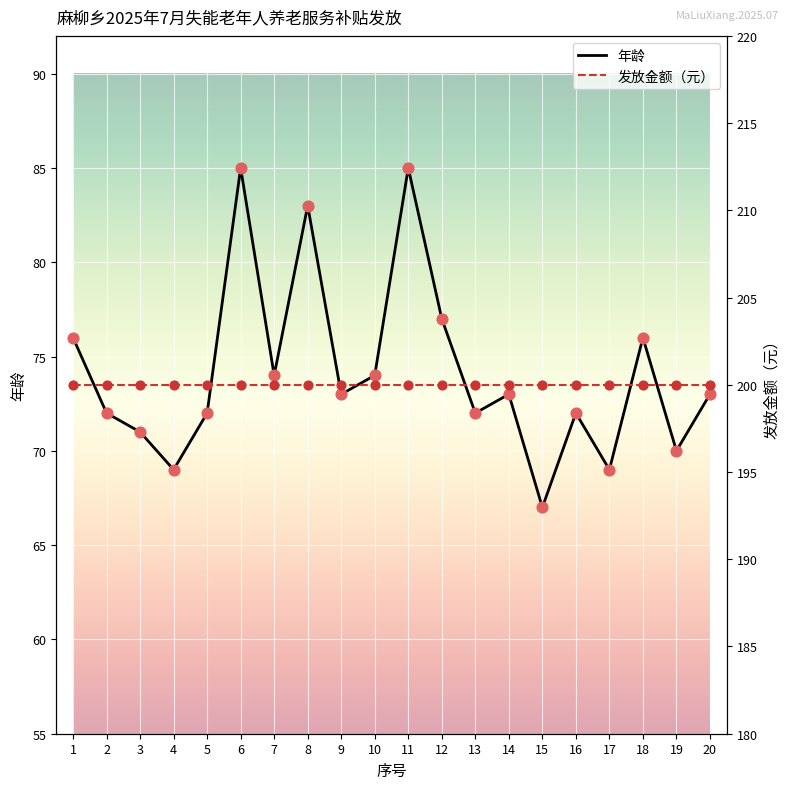

Between 18 and 1, which is larger?

18